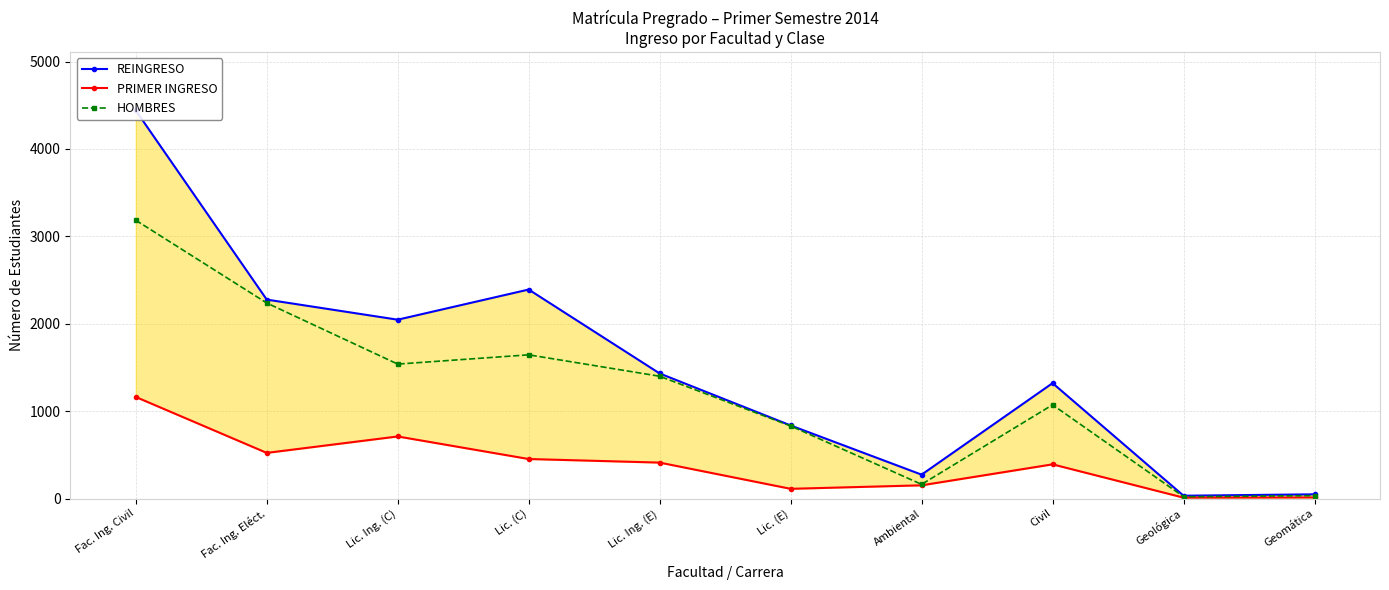

What is the value of the PRIMER INGRESO point at the 1st from the left?

1162